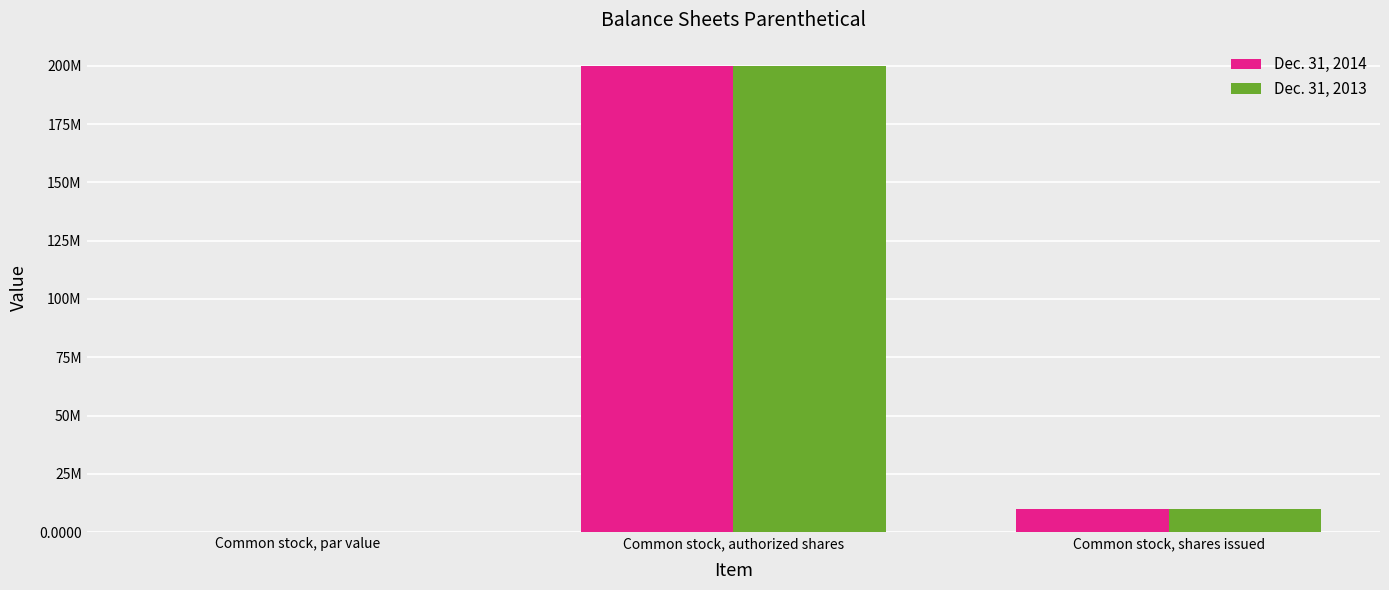

What is the sum of the Dec. 31, 2013 values at Common stock, authorized shares and Common stock, par value?

200000000.0